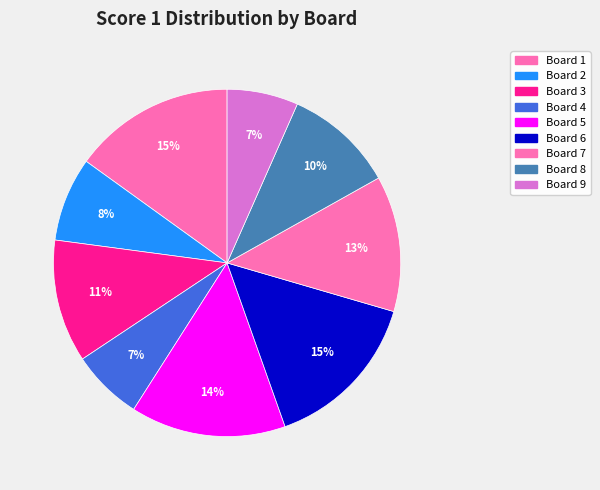

What percentage is NOT represented by Board 8?

89.8%